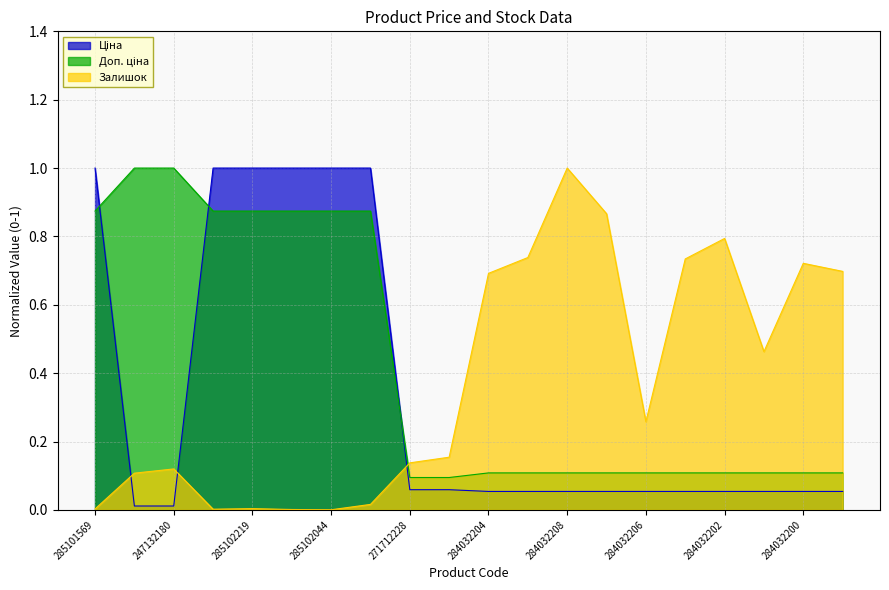

What is the label of the 14th point from the left?

284032207